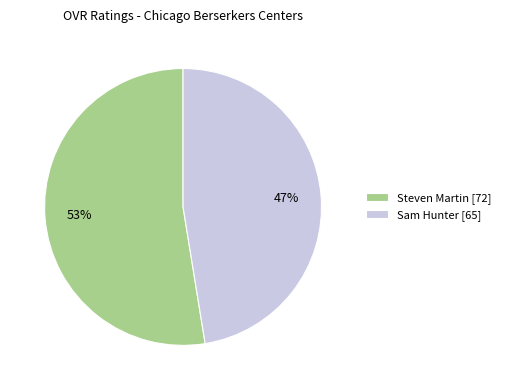

Is it true that Steven Martin is 53% of the pie?

True